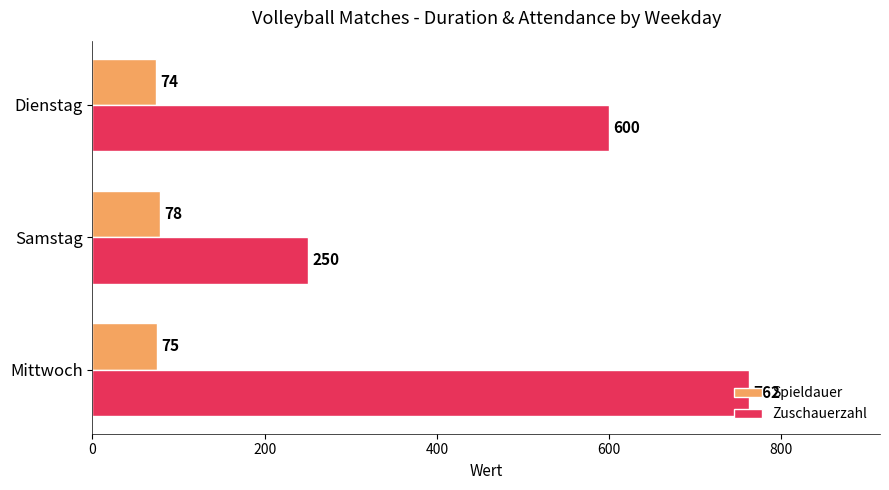

What is the highest value of the Spieldauer series?

78